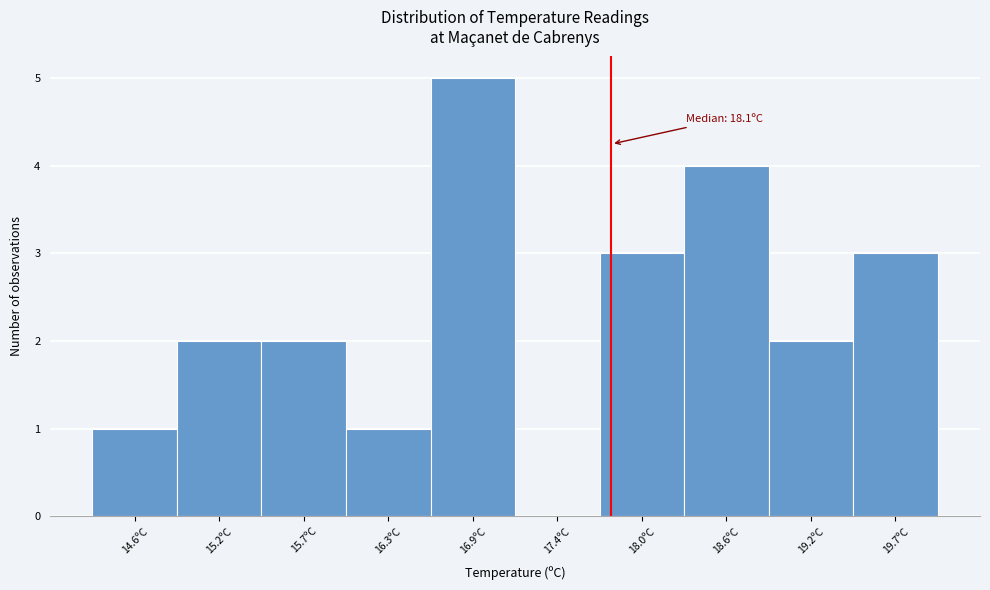

Reading right to left, what are all the values shown in this chart?

19.7ºC=3	19.2ºC=2	18.6ºC=4	18.0ºC=3	17.4ºC=0	16.9ºC=5	16.3ºC=1	15.7ºC=2	15.2ºC=2	14.6ºC=1